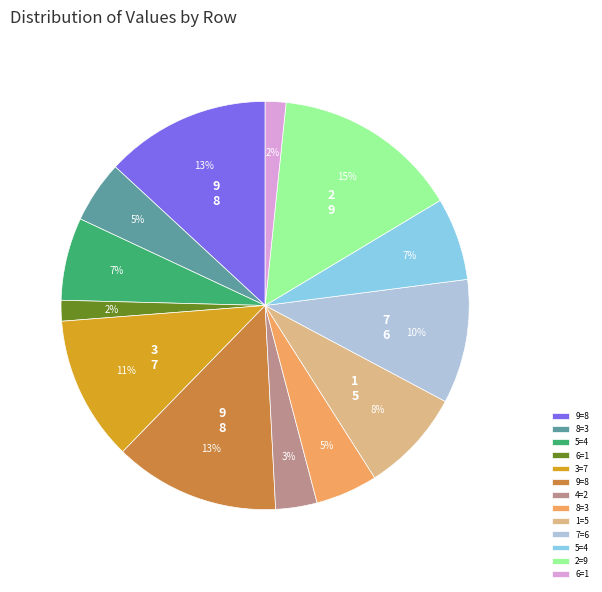

To the nearest percent, what is the difference between the largest and smallest slice percentages?

13%